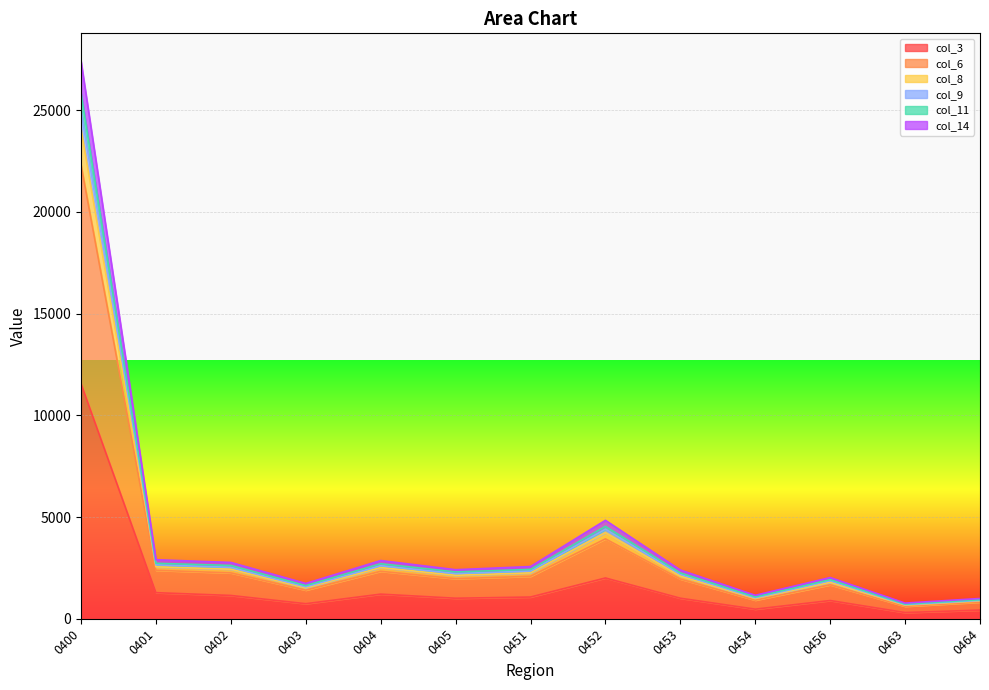

Does the chart display data point markers on the line(s)?

No